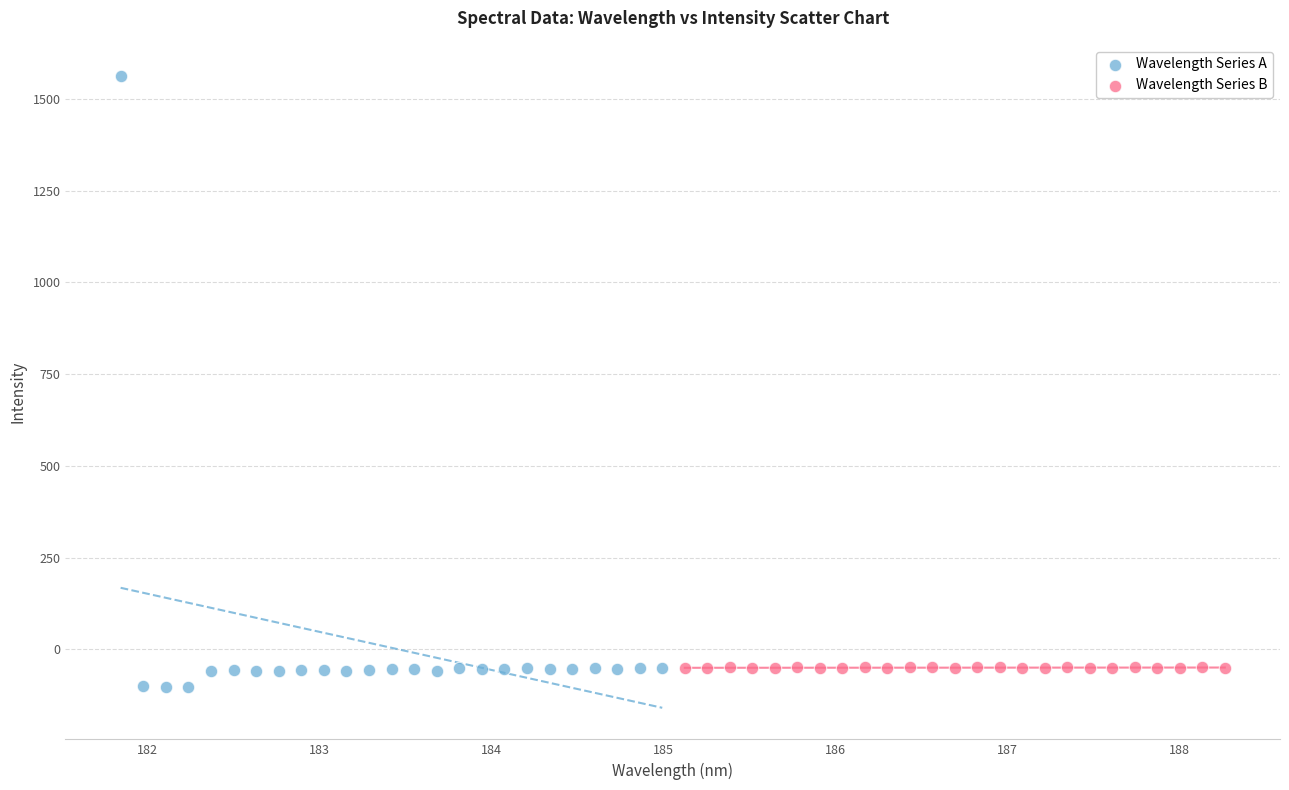

Which series contains the highest Y value?

Wavelength Series A